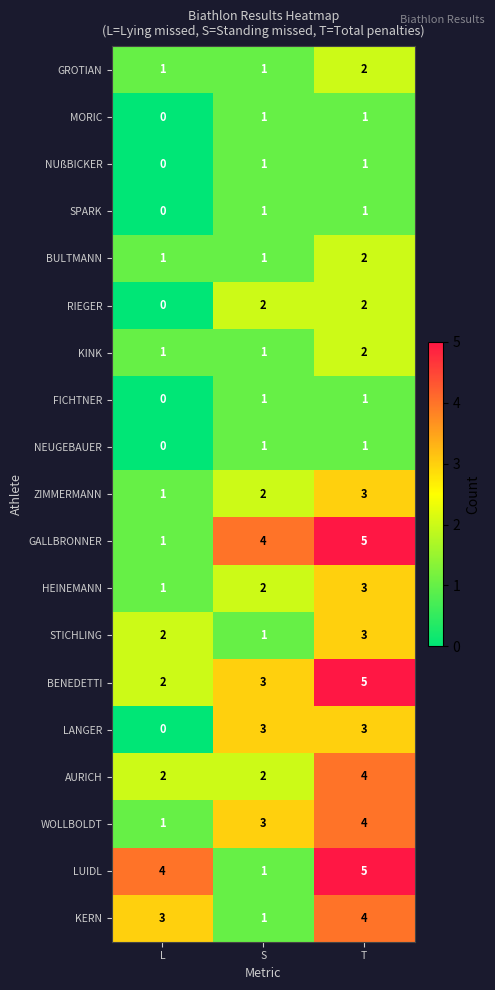

What is the average value of the GALLBRONNER series?

3